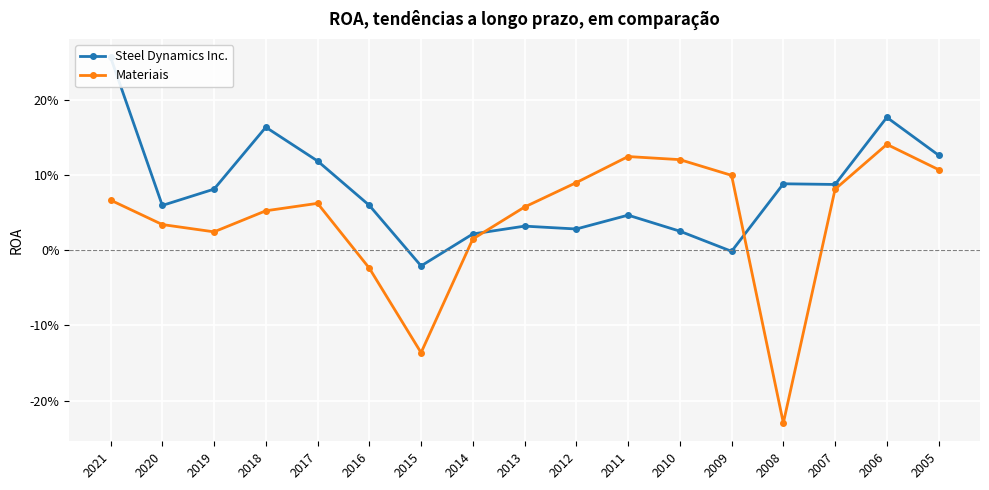

Rank the series by their maximum value, from highest to lowest.

Steel Dynamics Inc., Materiais